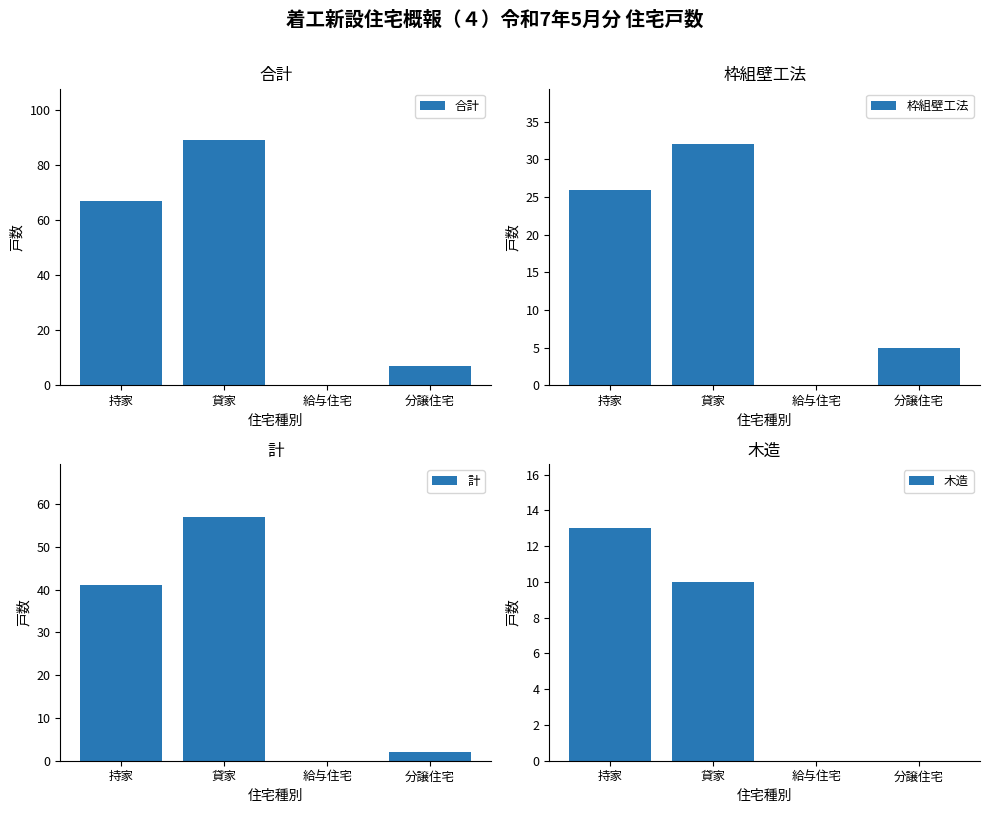

Reading right to left, what are all the values shown in this chart?

合計: 分譲住宅=7	給与住宅=0	貸家=89	持家=67
枠組壁工法: 分譲住宅=5	給与住宅=0	貸家=32	持家=26
計: 分譲住宅=2	給与住宅=0	貸家=57	持家=41
木造: 分譲住宅=0	給与住宅=0	貸家=10	持家=13